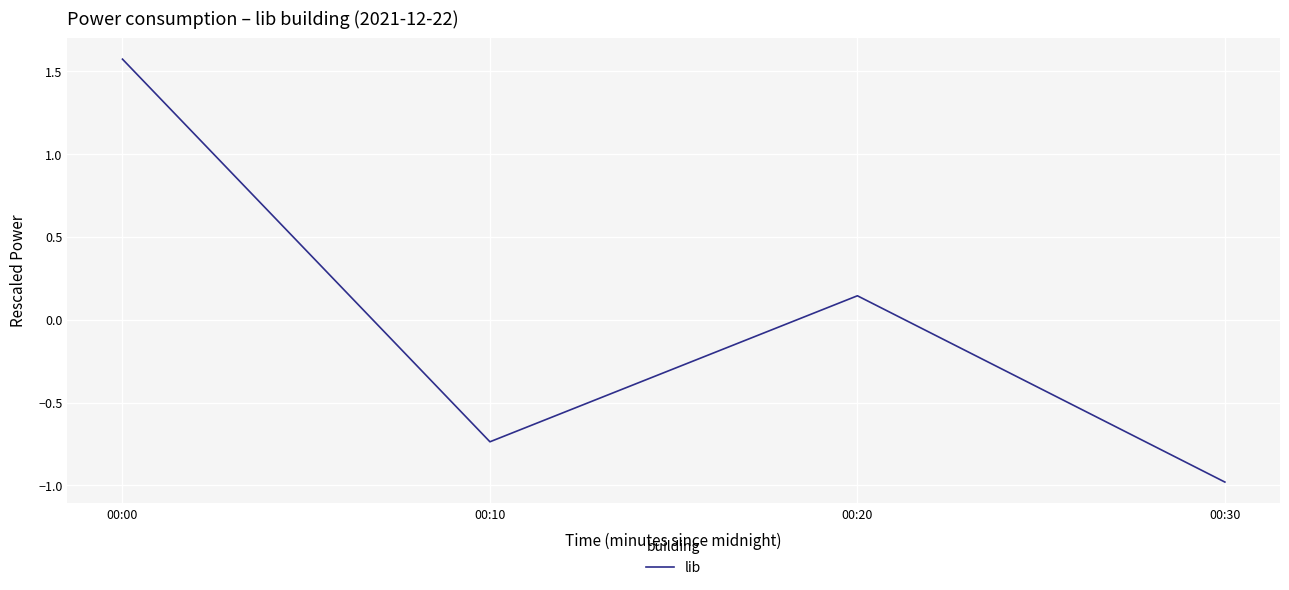

What is the difference between the maximum and minimum values?

2.6